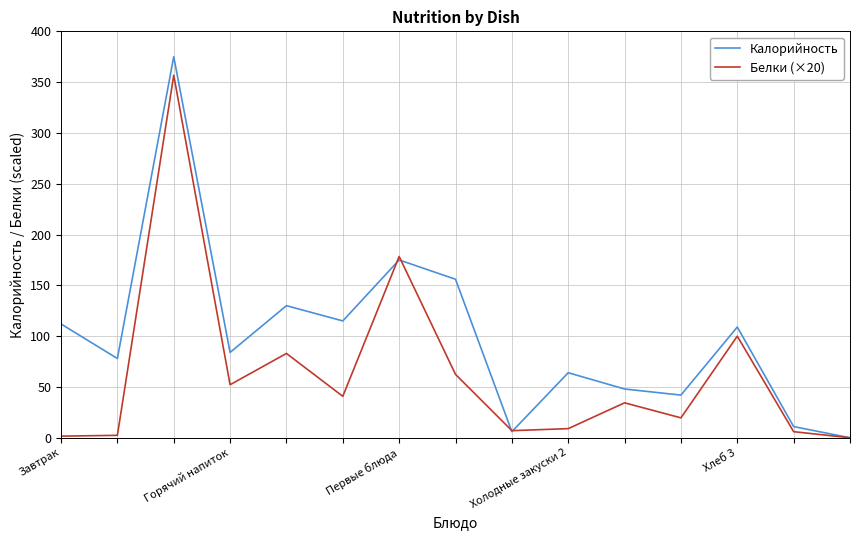

Count the number of data series in this chart.

2